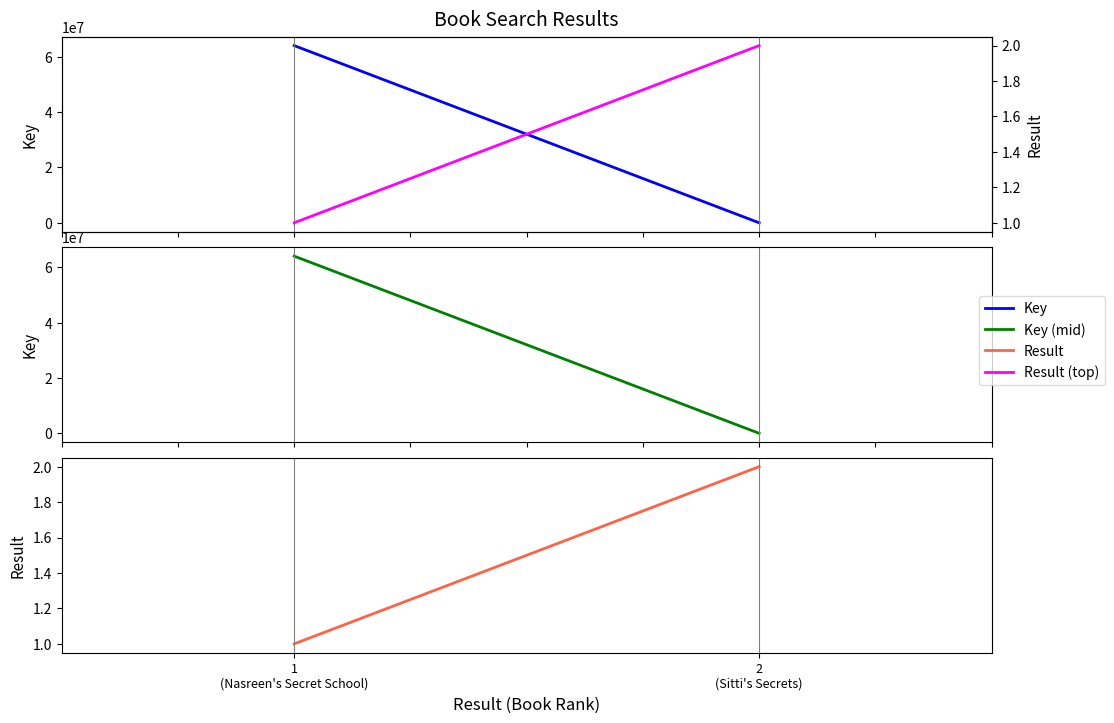

What is the difference between the highest and lowest values at 1
(Nasreen's Secret School)?

64041334